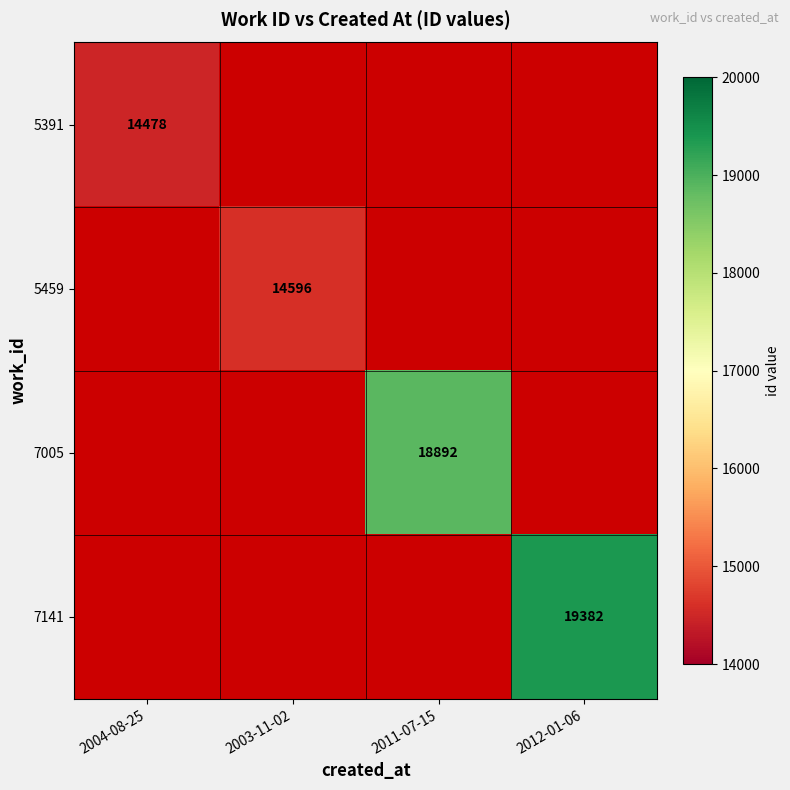

What is the minimum value shown in the chart?

14478.0